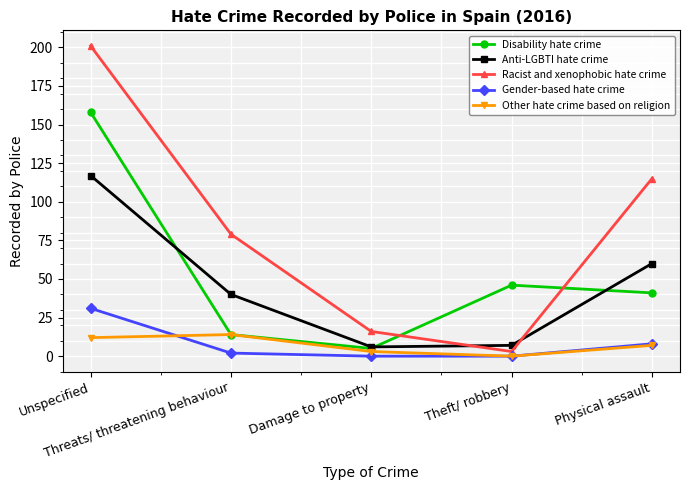

What is the maximum value for Disability hate crime?

158